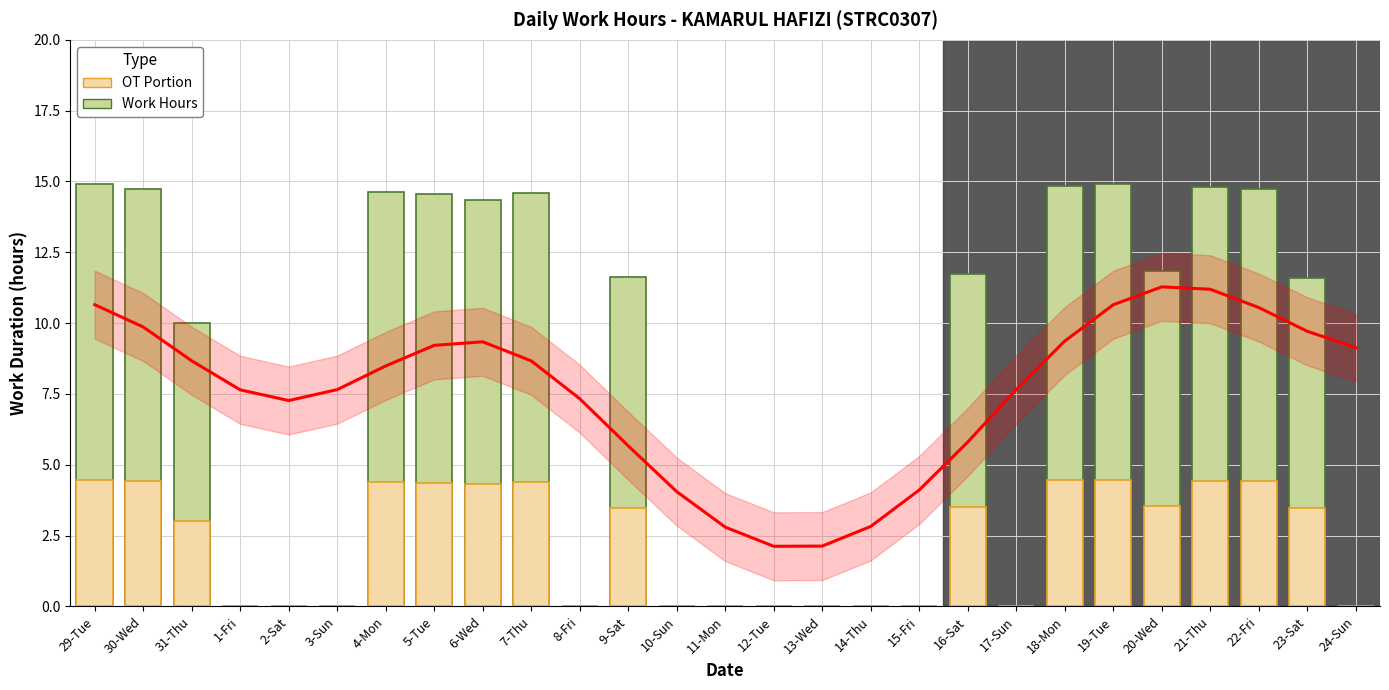

Which series has the largest total across all categories?

Work Hours